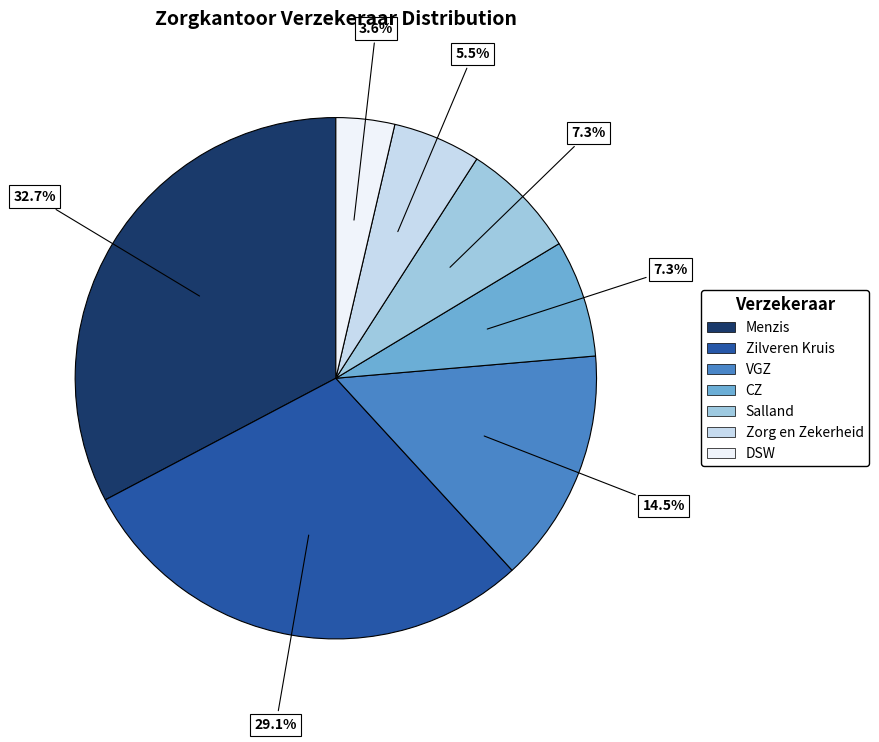

How many slices are in this pie chart?

7